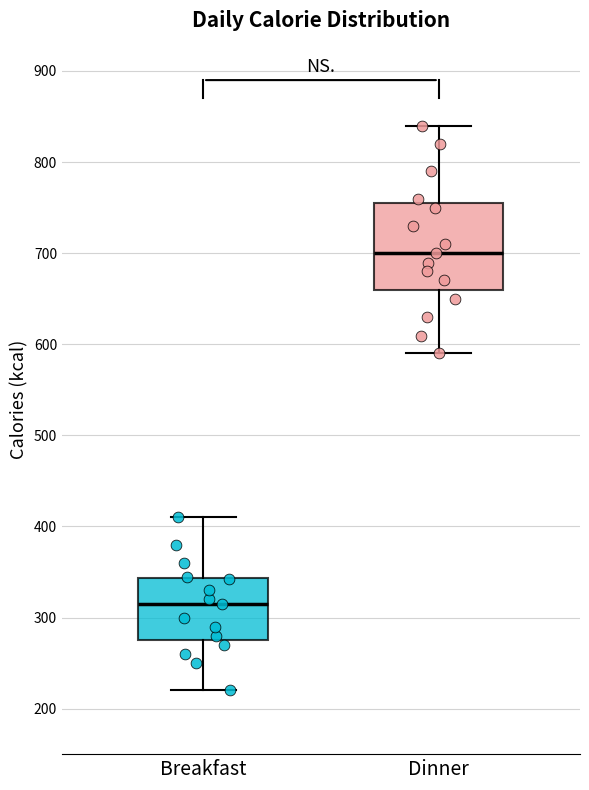

Comparing the boxes themselves (not the whiskers), which one is the tallest?

Dinner